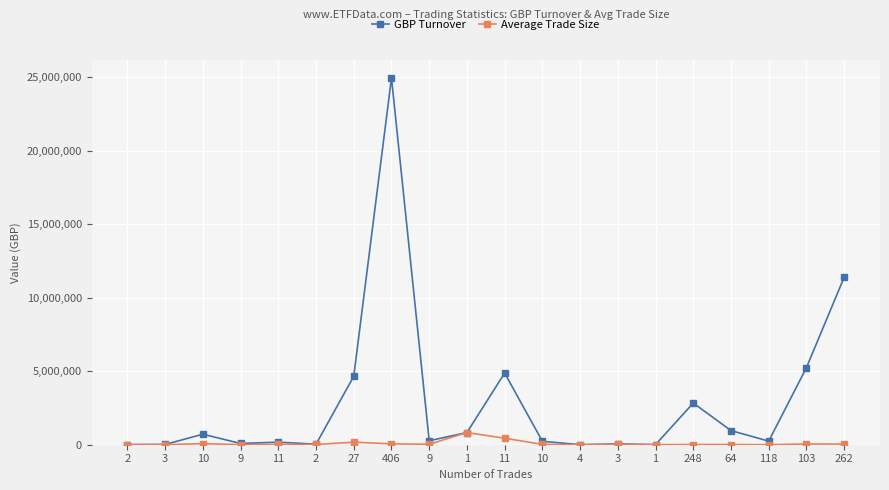

How many values in the GBP Turnover series exceed 271333?

10